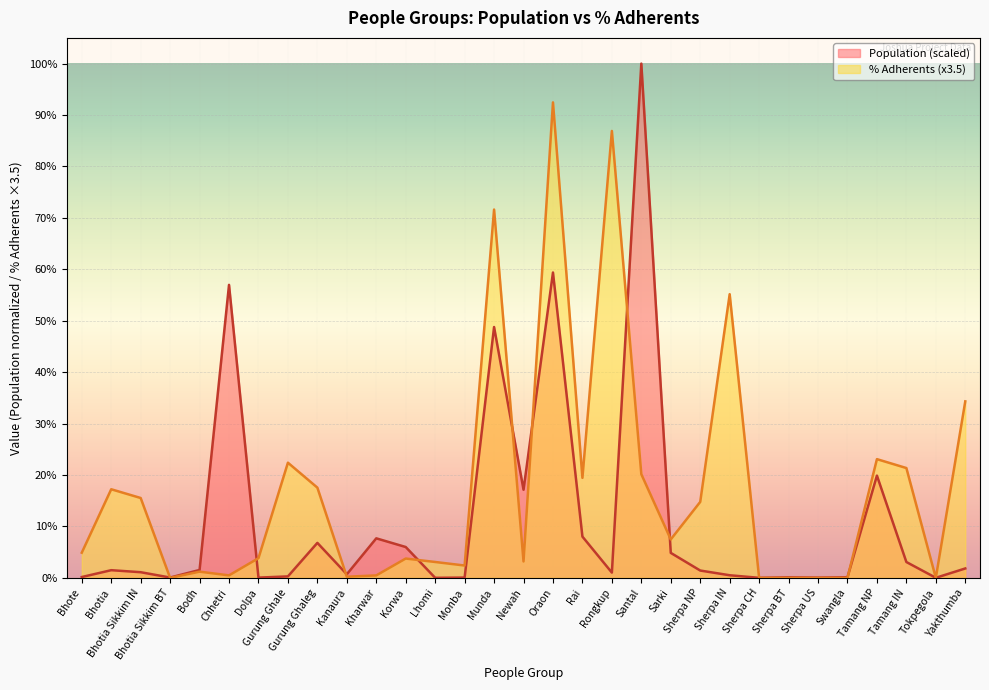

Count the number of categories in the chart.

31